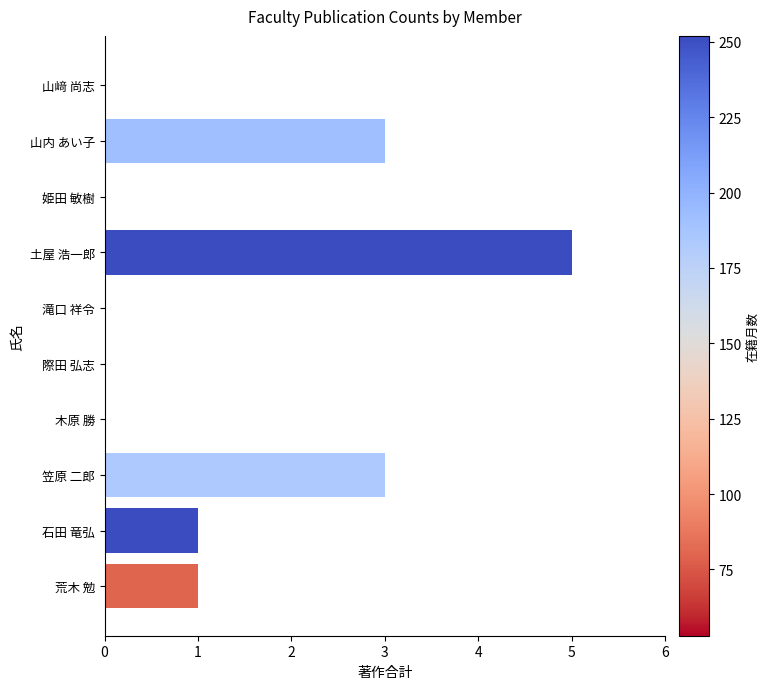

Are the bars horizontal?

Yes